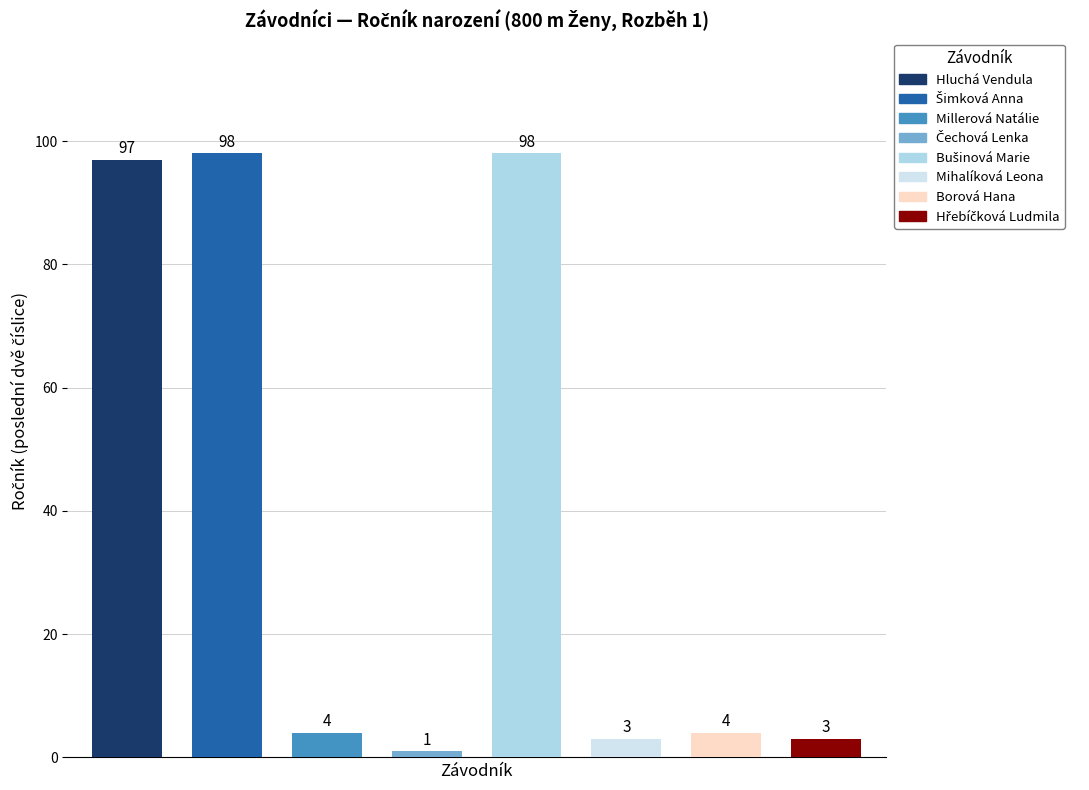

What is the label of the 5th bar from the right?

Čechová Lenka